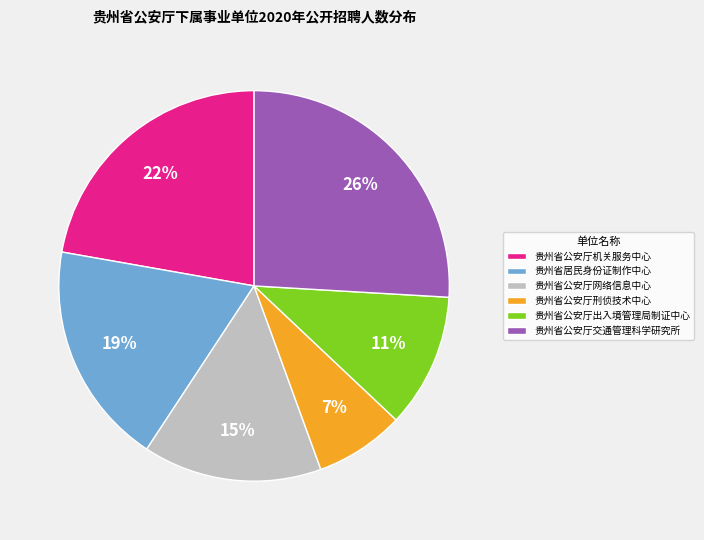

Is there a majority slice in this chart?

No